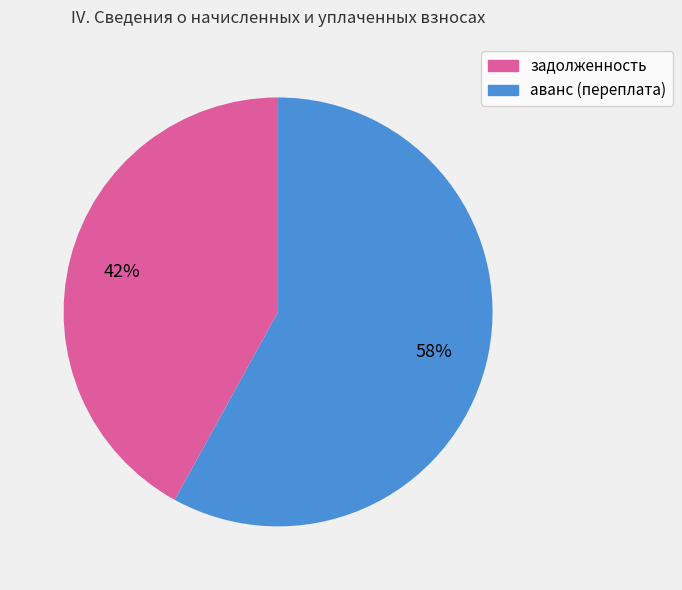

Does аванс (переплата) account for over 50% of the chart?

Yes